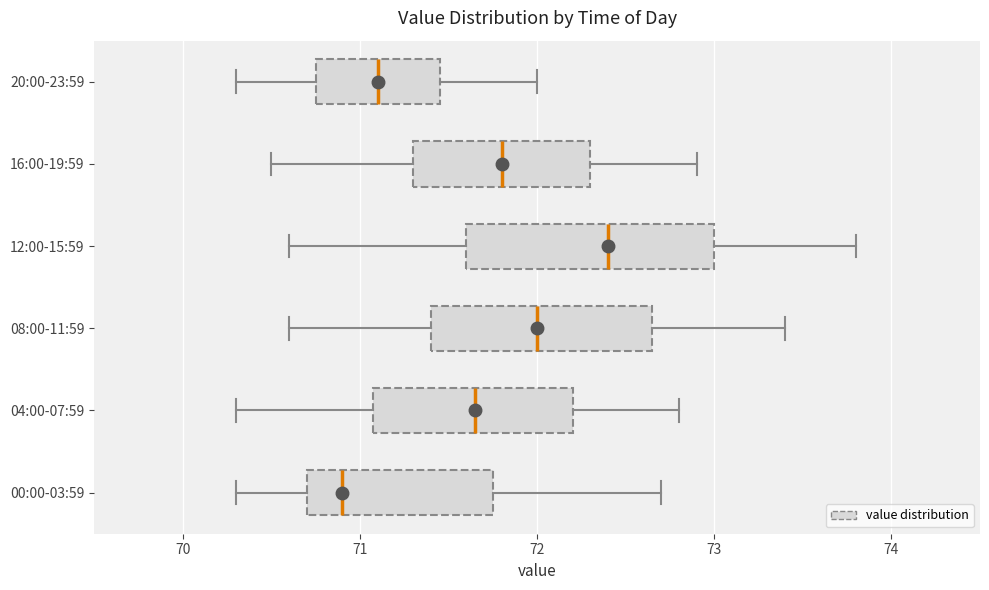

Which box's median line is the furthest to the right?

12:00-15:59